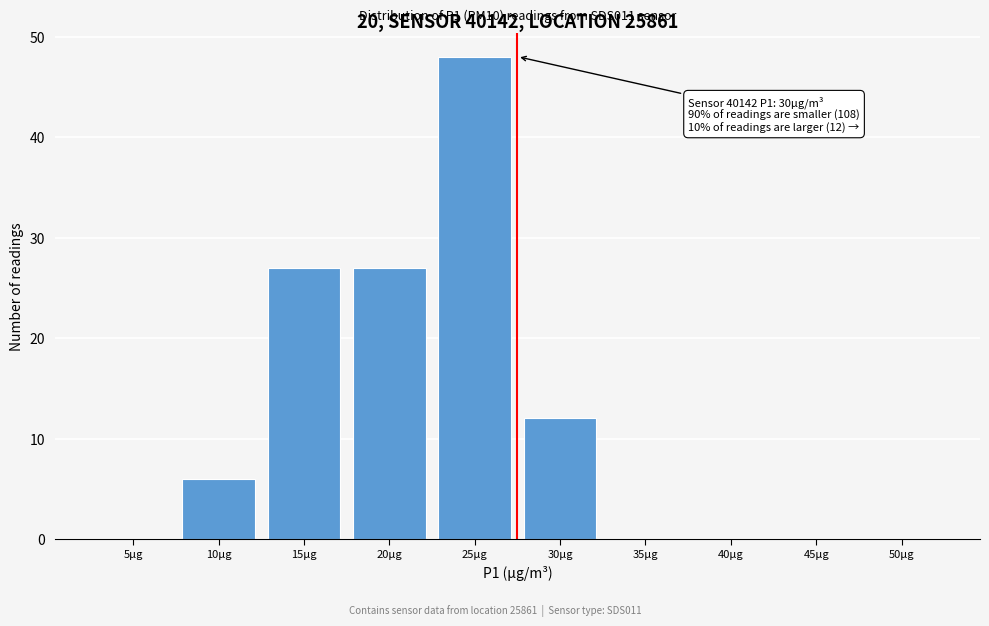

Reading left to right, what are all the values shown in this chart?

5µg=0	10µg=6	15µg=27	20µg=27	25µg=48	30µg=12	35µg=0	40µg=0	45µg=0	50µg=0